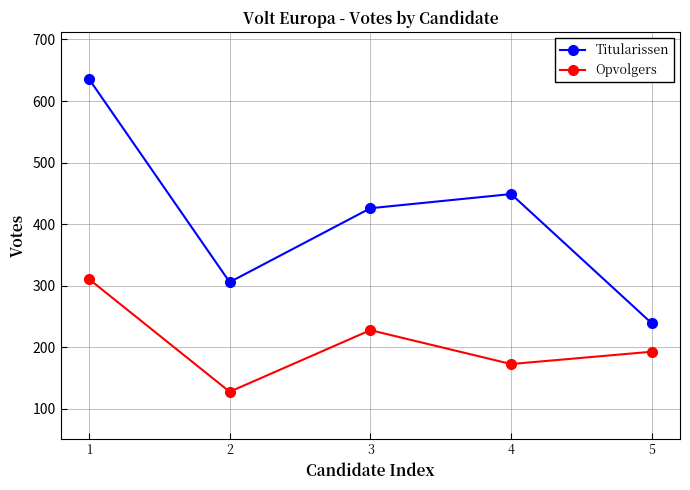

What are all the series names shown in the legend?

Titularissen, Opvolgers